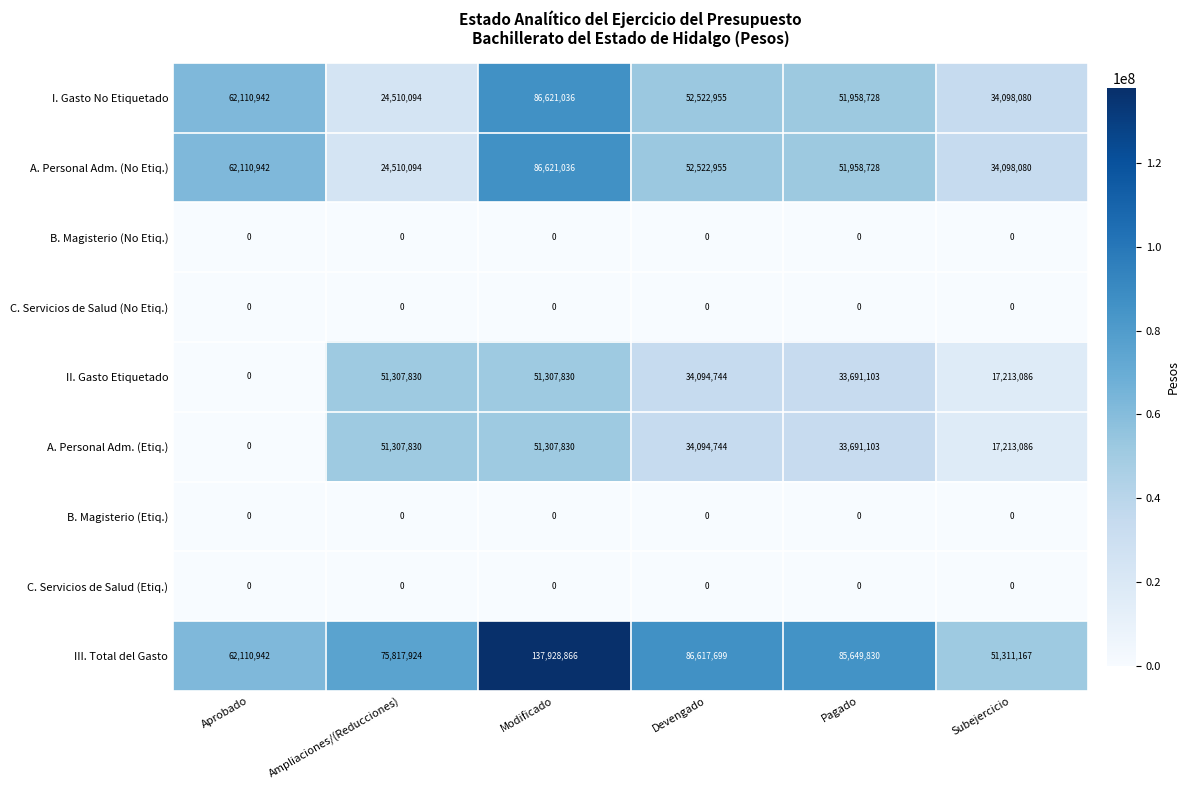

True or false: III. Total del Gasto has a value of 62110942 at Aprobado.

True